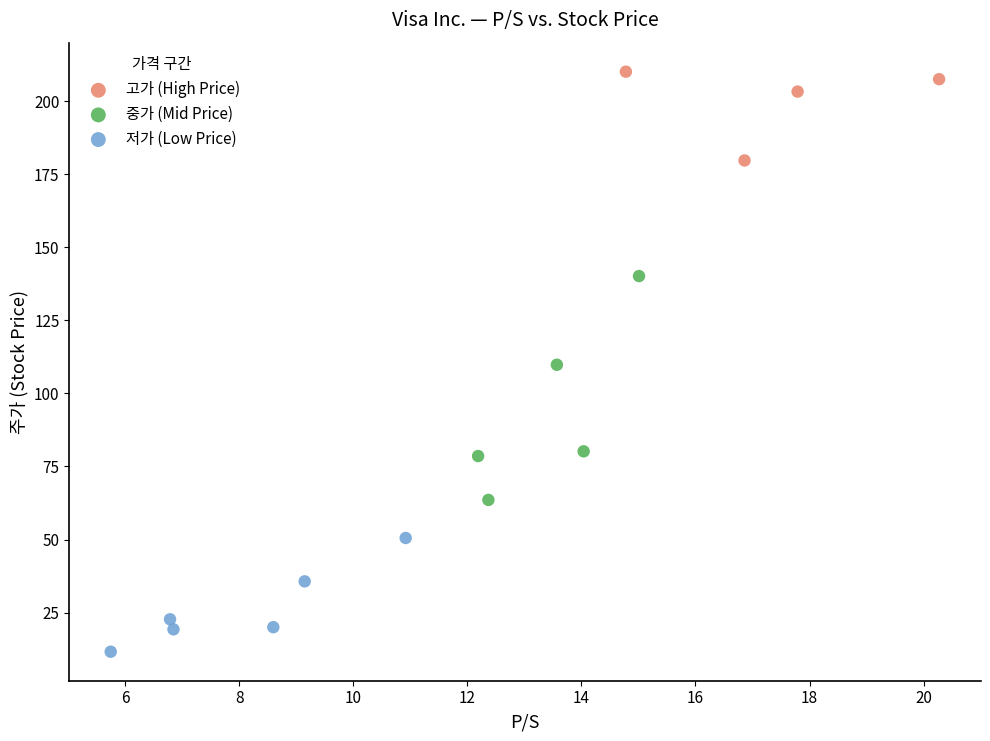

Which series has the largest Y range (max minus min)?

중가 (Mid Price)